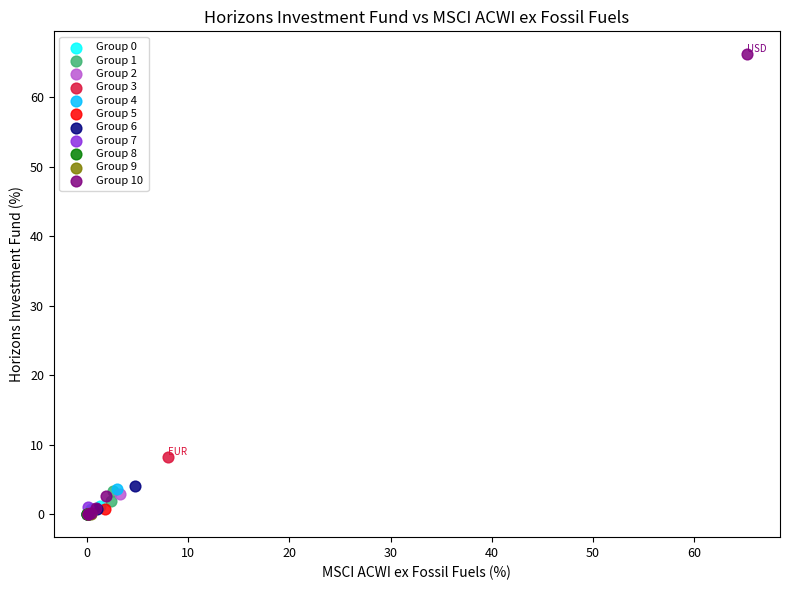

What are all the series names shown in the legend?

Group 0, Group 1, Group 2, Group 3, Group 4, Group 5, Group 6, Group 7, Group 8, Group 9, Group 10